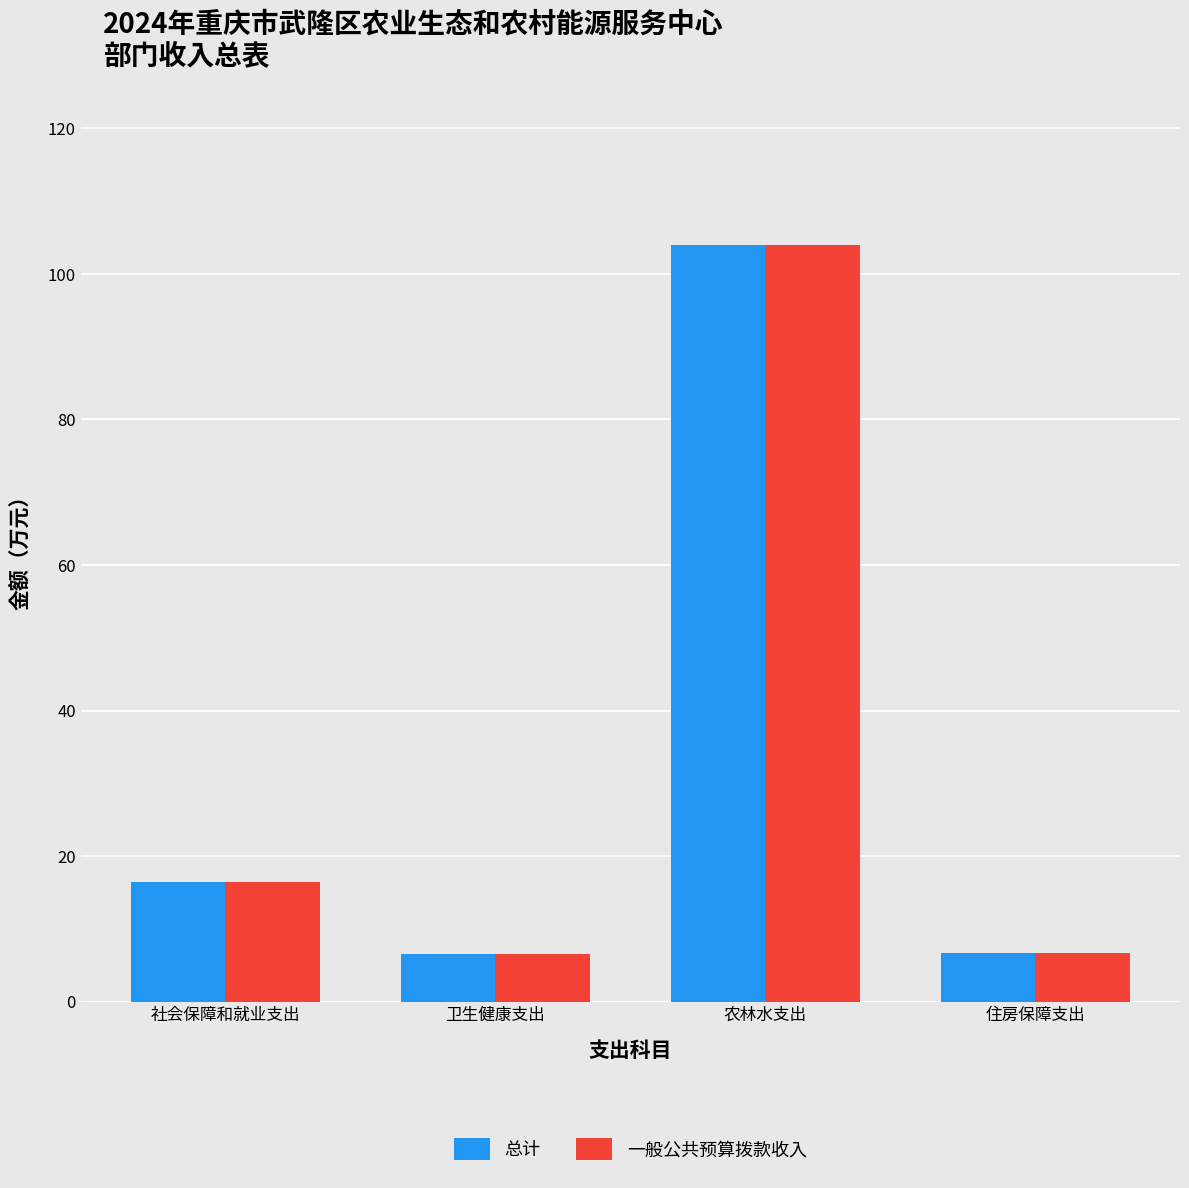

Are the bars horizontal?

No